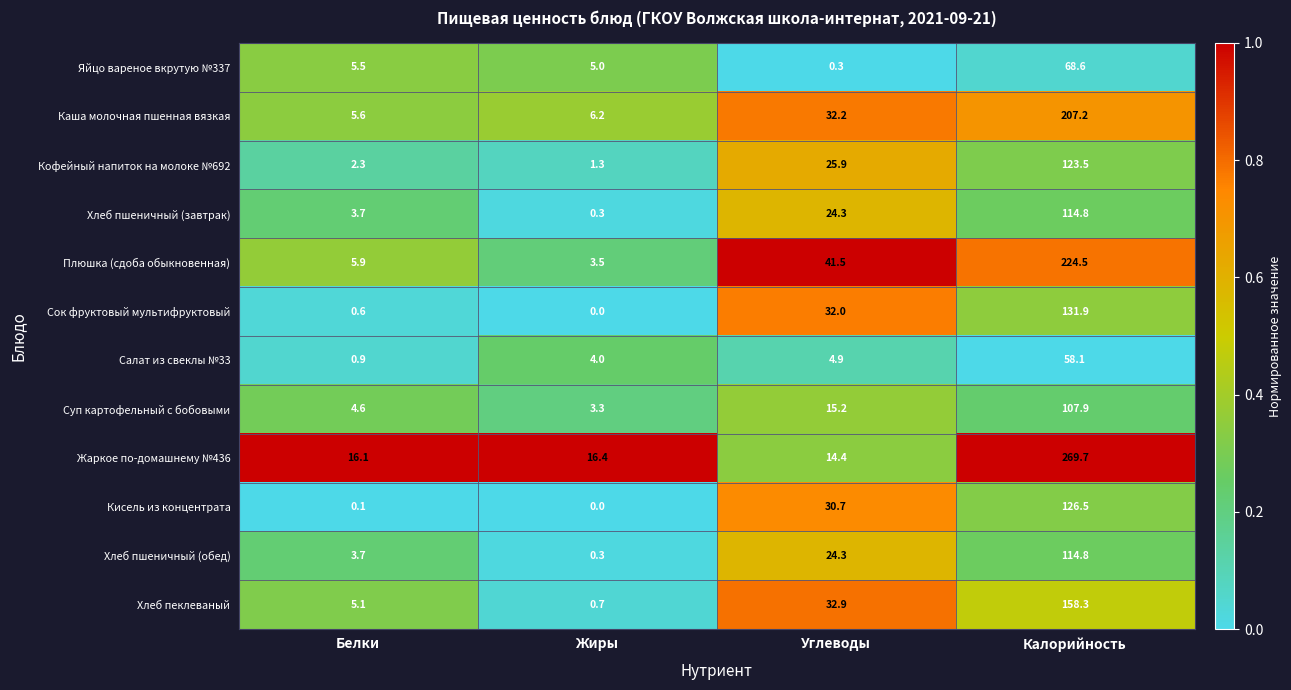

How many distinct data groups are displayed?

12